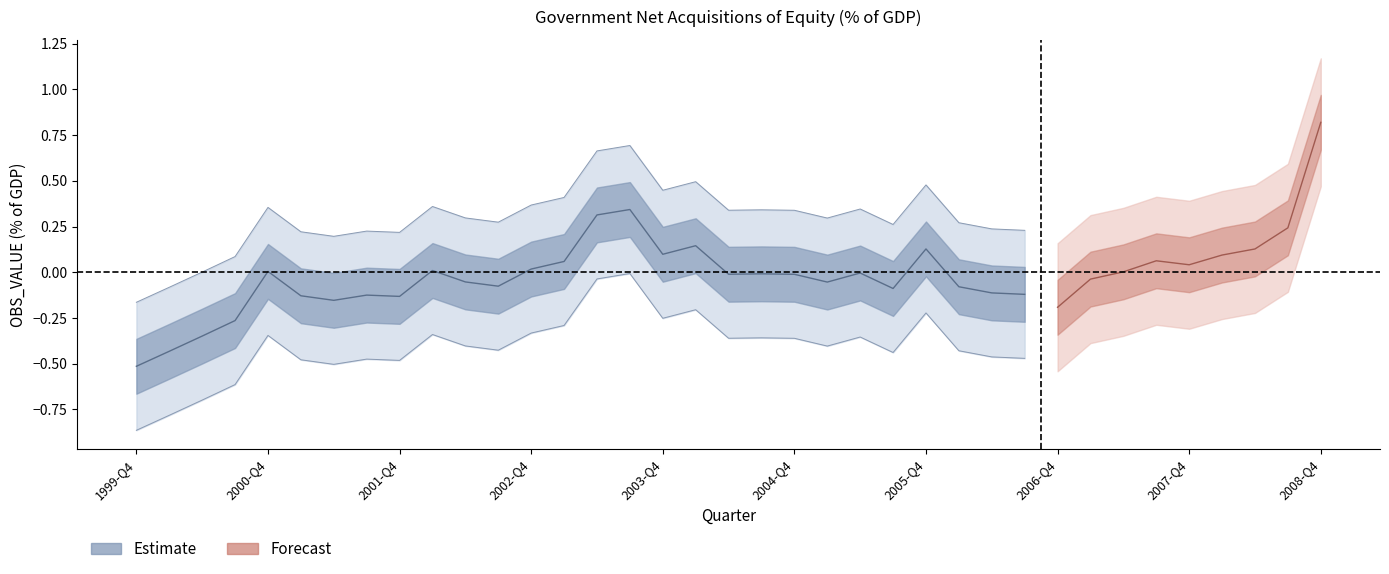

Does the chart display data point markers on the line(s)?

No